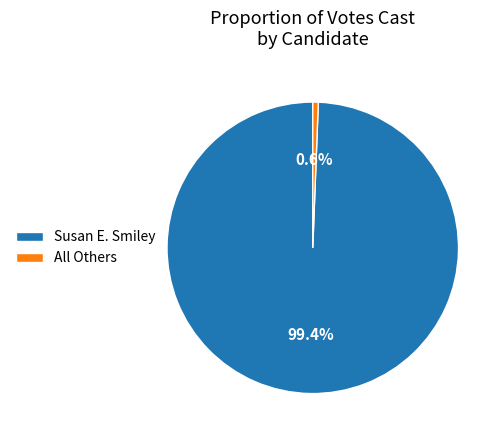

Count the number of slices in the pie.

2